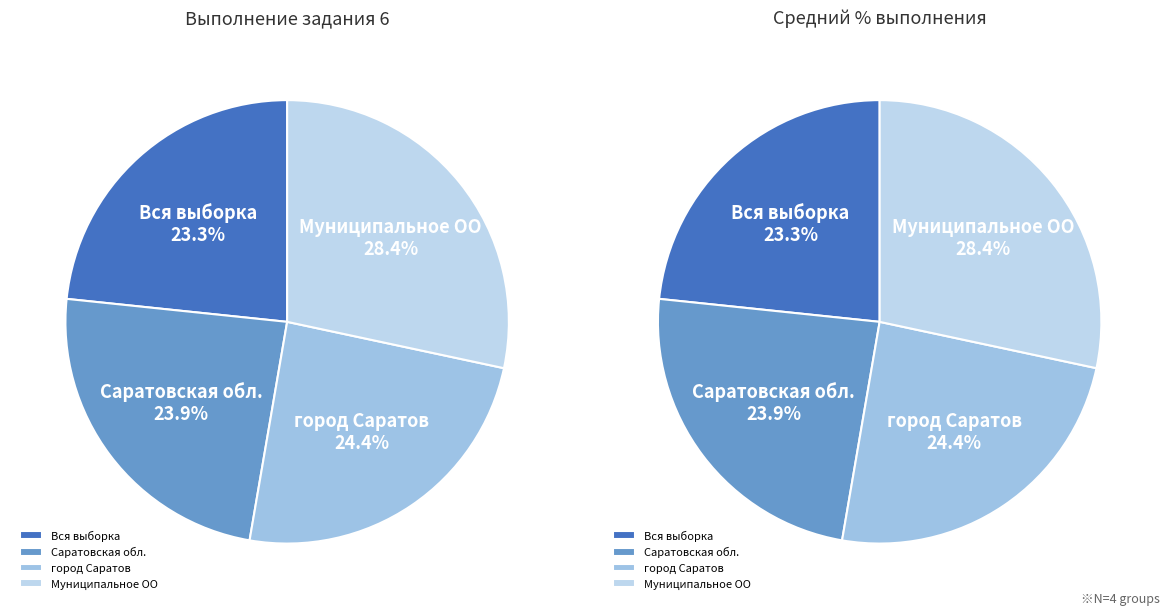

True or false: Саратовская обл. accounts for 24% of the total.

True